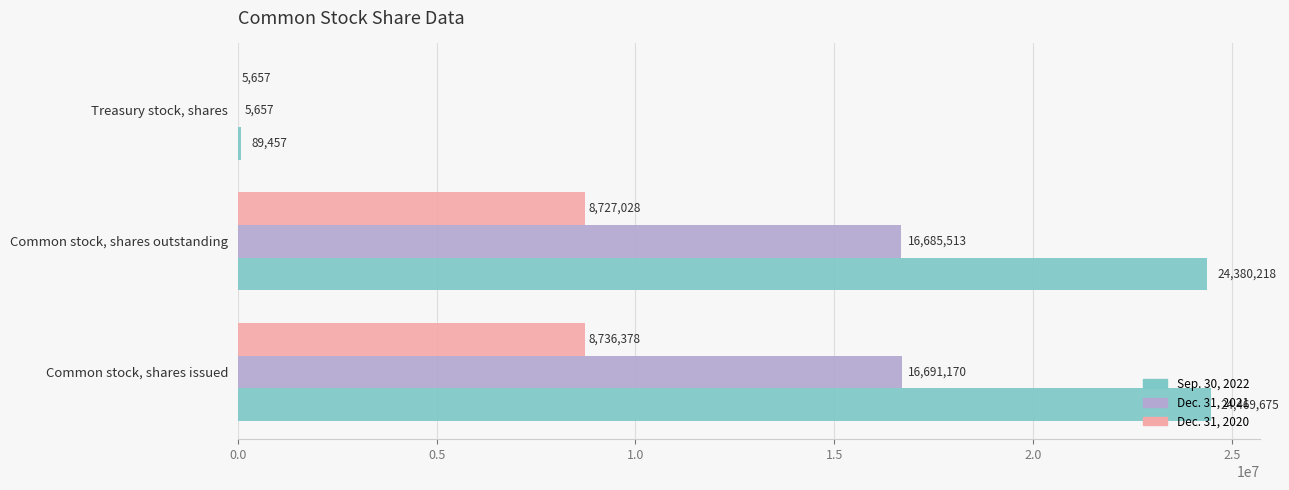

The Dec. 31, 2020 series shows 8727028 at Common stock, shares outstanding. True or false?

True